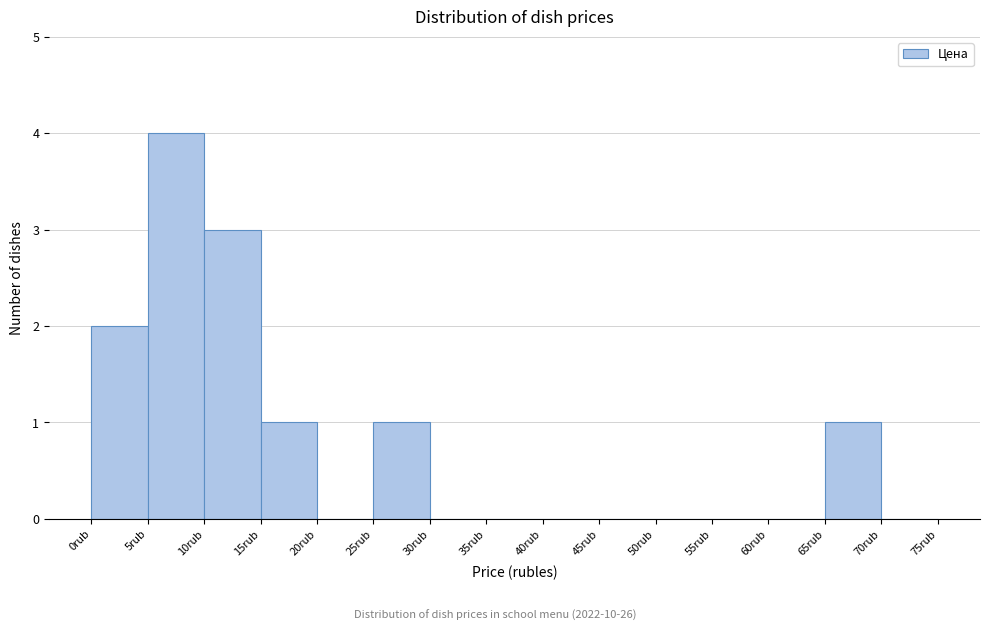

What is the height of the bar covering 0 to 5 on the x-axis? The values are not printed on the chart, so give them approximately, as read against the axis.

2